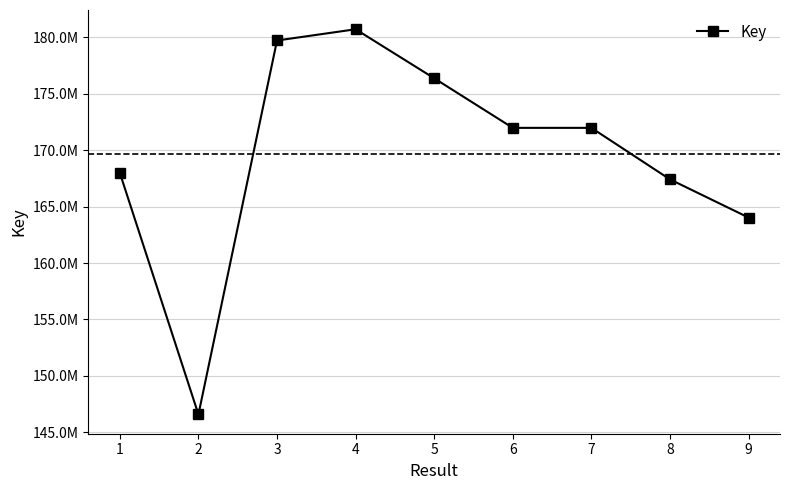

Is this an area chart (filled region under the line)?

No